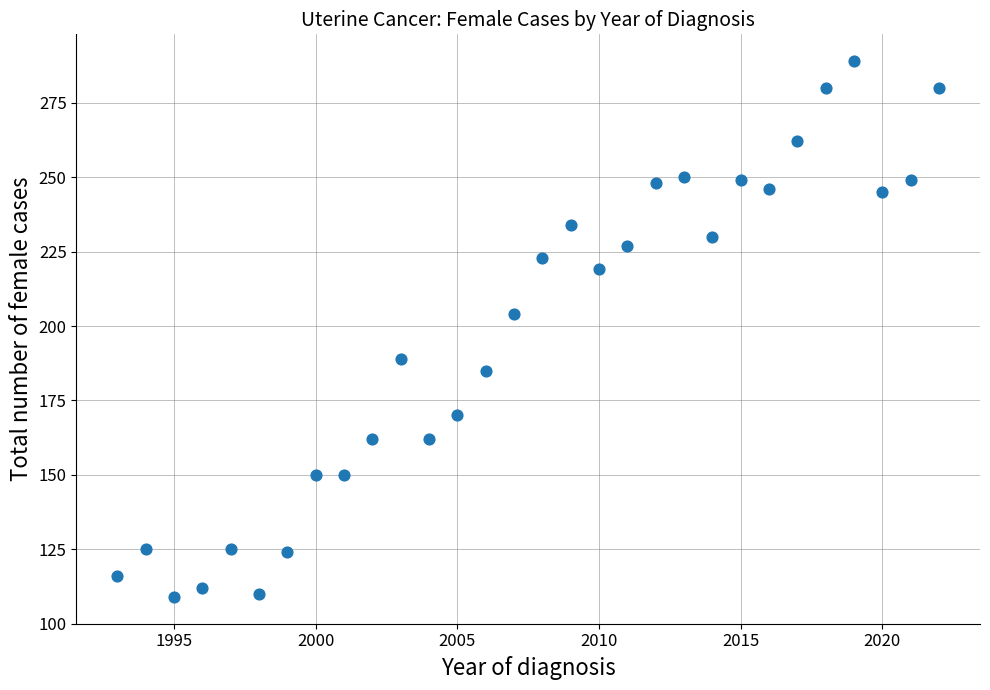

What is the range of Y values (max minus min)?

180